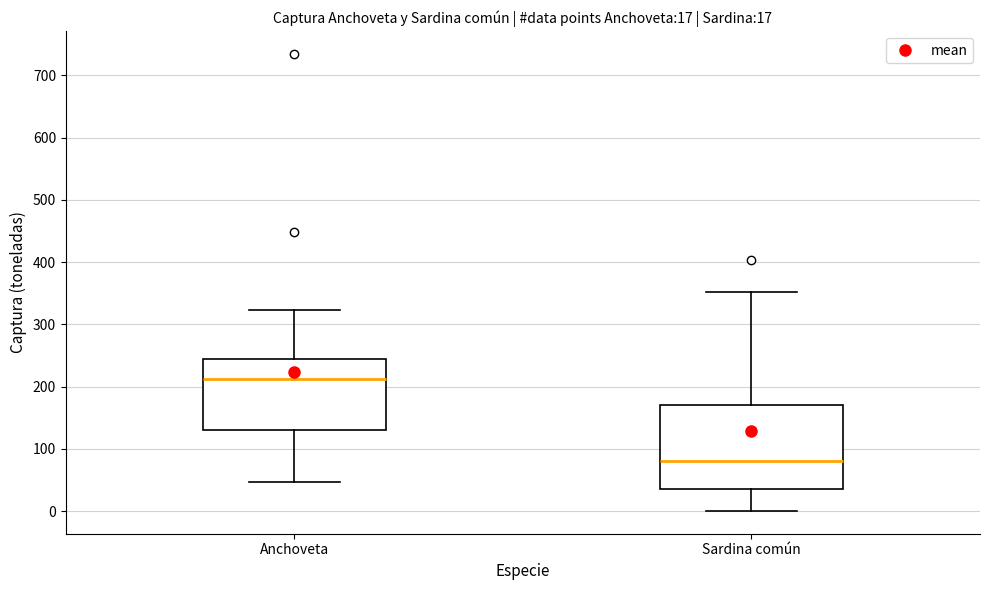

Which box's median line is the highest?

Anchoveta